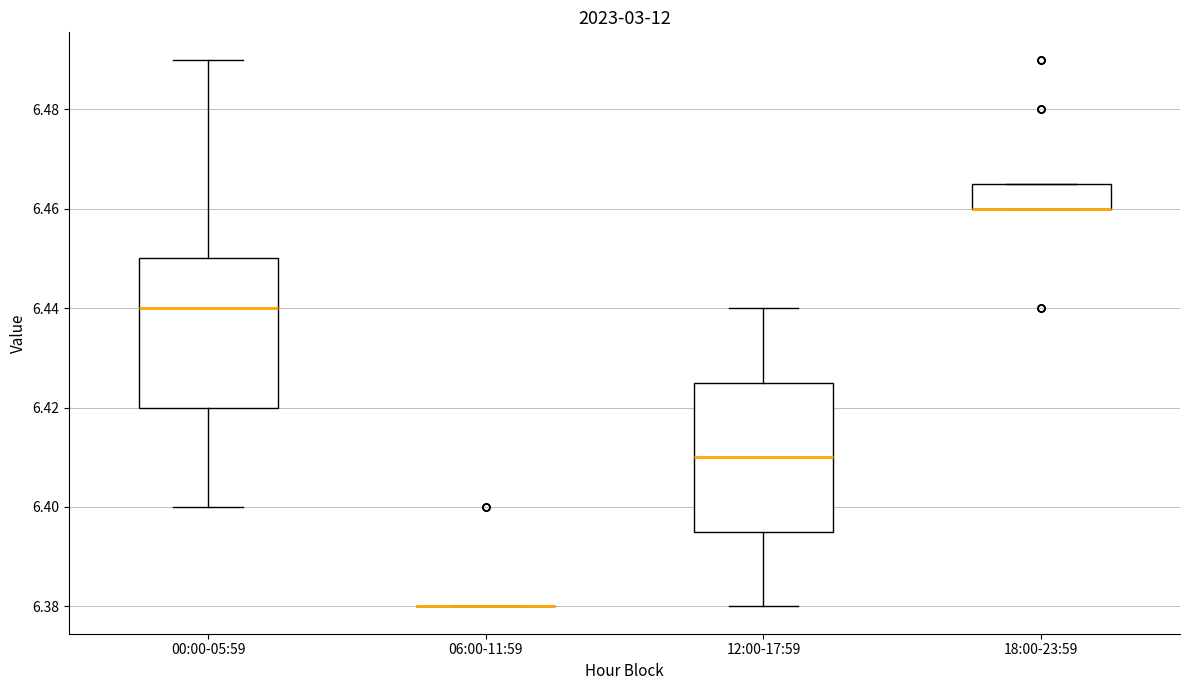

Reading left to right, transcribe this box plot: for each box, give where its median line is, the range the box spans, and where its two whiskers end, as read against the y-axis. The values are not printed on the chart, so give them approximately, as read against the axis.

00:00-05:59: median 6.440, box 6.420 to 6.450, whiskers 6.400 to 6.490
06:00-11:59: box collapsed to a line at 6.380, whiskers 6.380 to 6.380
12:00-17:59: median 6.410, box 6.396 to 6.426, whiskers 6.380 to 6.440
18:00-23:59: median 6.460 (drawn on the box's lower edge), box 6.460 to 6.466, whiskers 6.460 to 6.466